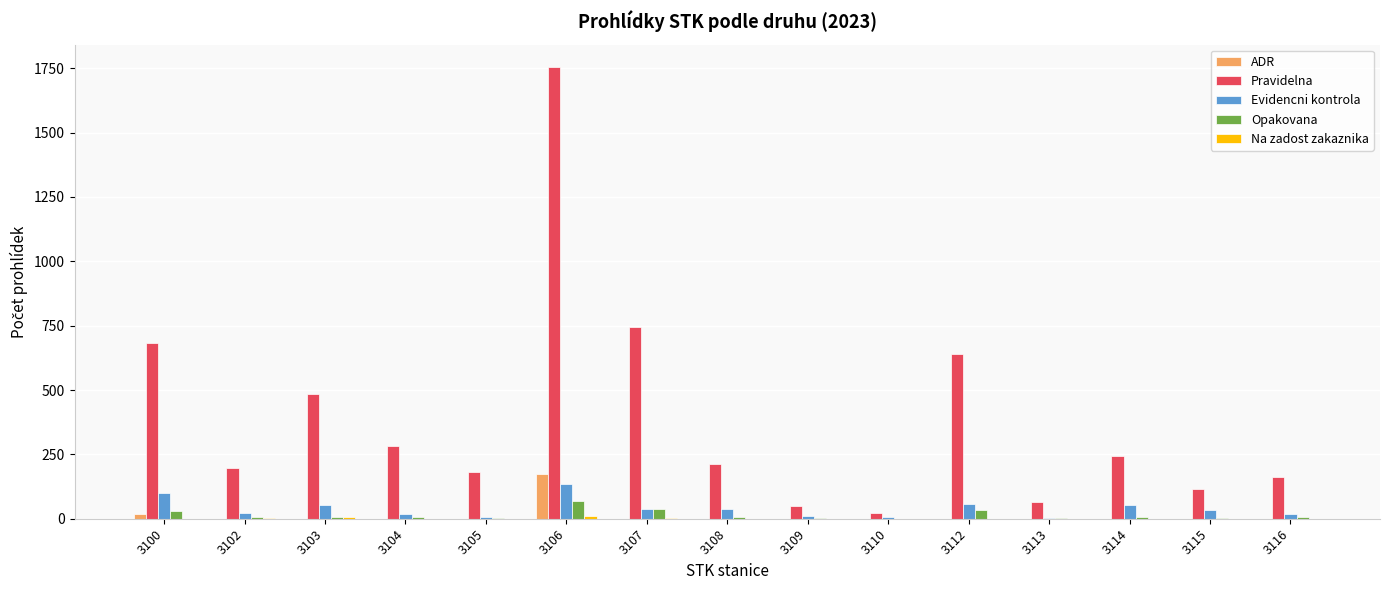

True or false: ADR has a value of 0 at 3110.

True